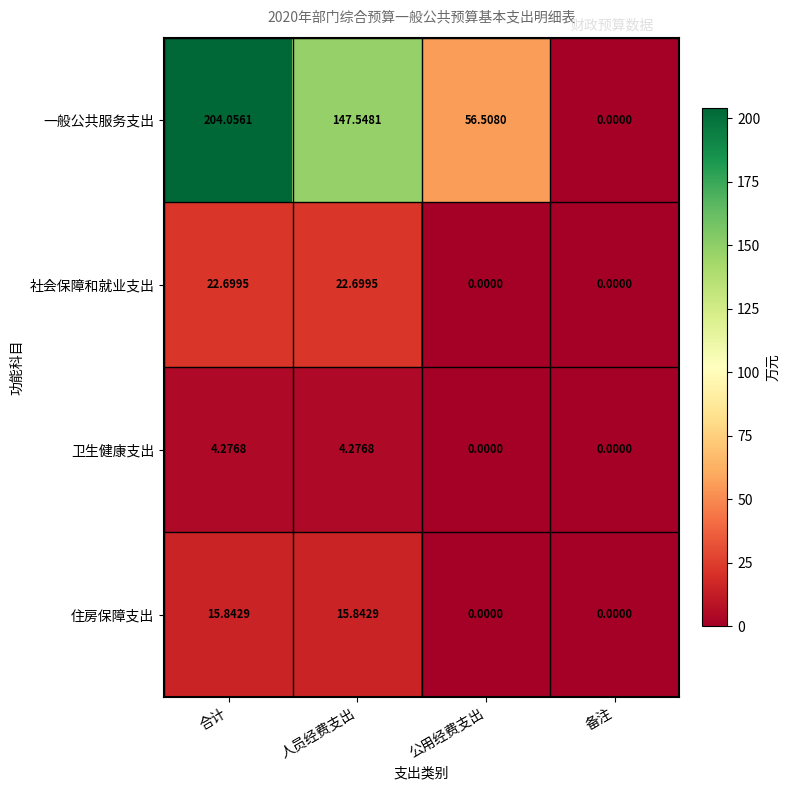

Is the value of 卫生健康支出 at 公用经费支出 greater than the value of 住房保障支出 at 人员经费支出?

No